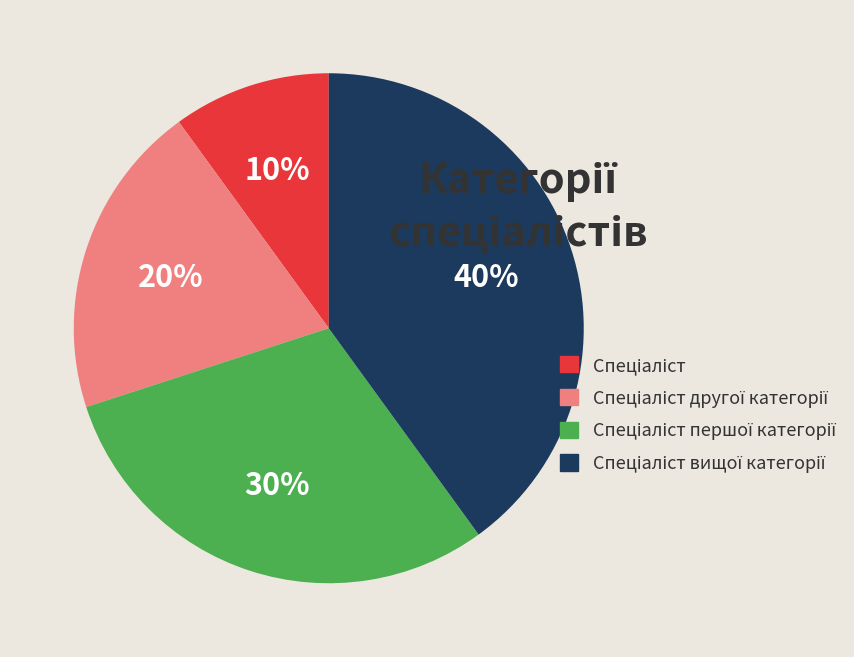

How many segments does this pie chart have?

4